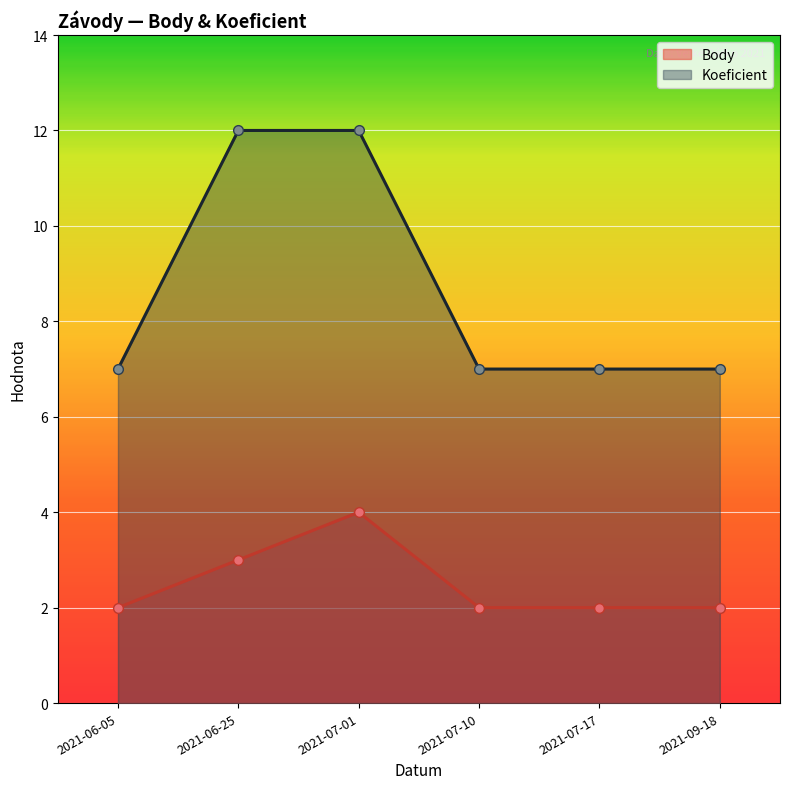

The Koeficient series shows 7 at 2021-09-18. True or false?

True